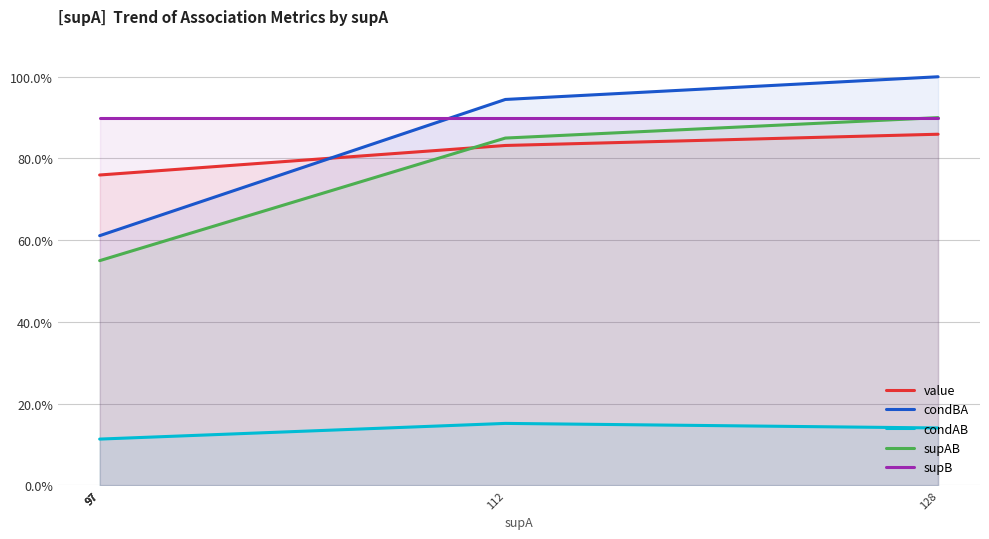

At which category is the sum across all series the highest?

128